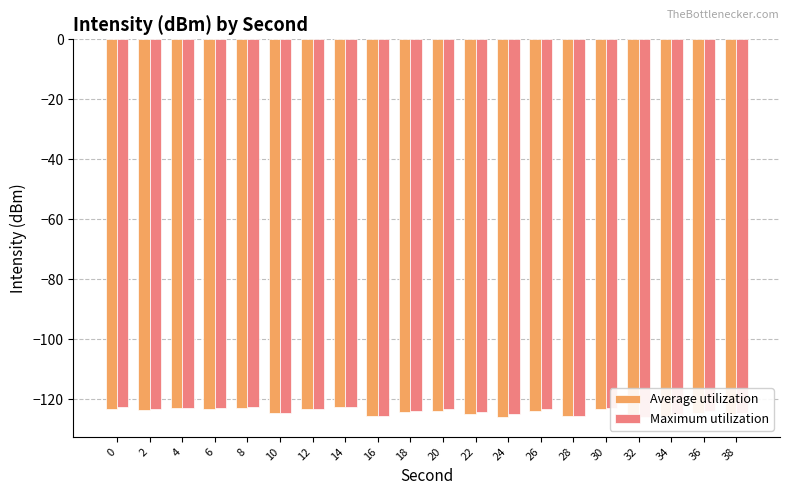

Reading left to right, list all the values displayed in this chart.

Average utilization: -123.3	-123.5	-123.1	-123.2	-123.0	-124.7	-123.2	-122.5	-125.5	-124.3	-123.9	-125.1	-126.0	-124.0	-125.7	-123.4	-126.2	-125.7	-124.6	-125.1
Maximum utilization: -122.5	-123.2	-123.0	-123.1	-122.5	-124.7	-123.2	-122.5	-125.5	-123.9	-123.3	-124.3	-125.1	-123.4	-125.5	-123.0	-125.9	-124.9	-123.9	-124.6